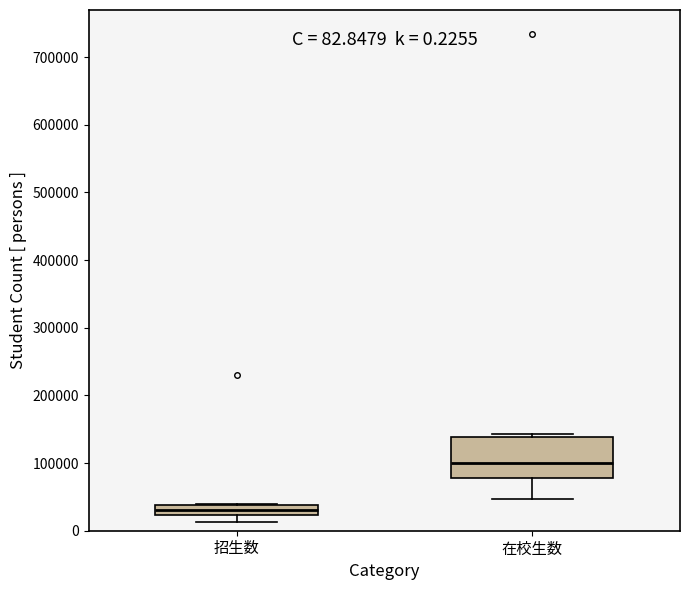

Which box's median line is the highest?

在校生数